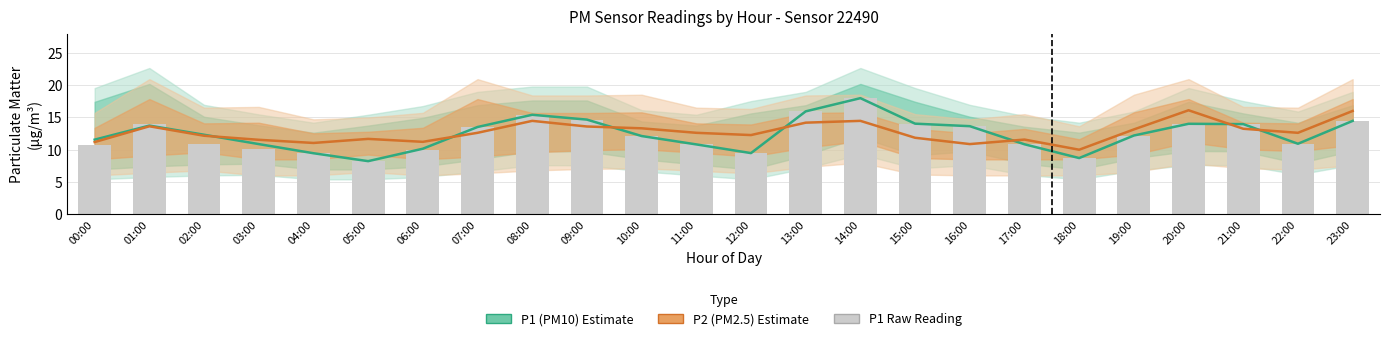

What is the value of the P1 (PM10) bar at the 8th from the left?

13.5